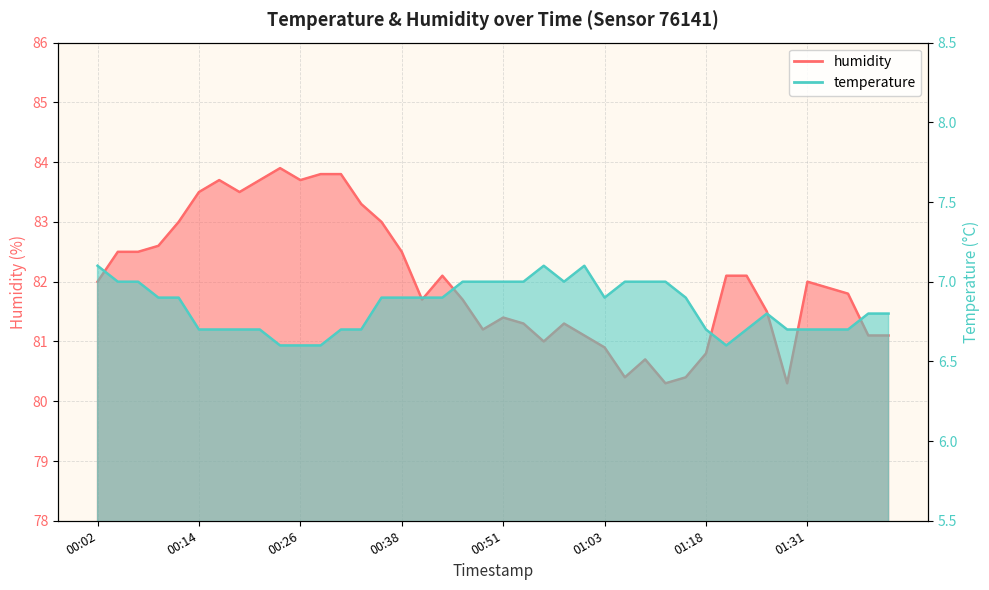

Reading left to right, transcribe all the data shown in this chart.

temperature: 00:02=7.1	00:04=7.0	00:07=7.0	00:09=6.9	00:11=6.9	00:14=6.7	00:16=6.7	00:19=6.7	00:21=6.7	00:24=6.6	00:26=6.6	00:29=6.6	00:31=6.7	00:33=6.7	00:36=6.9	00:38=6.9	00:41=6.9	00:43=6.9	00:46=7.0	00:48=7.0	00:51=7.0	00:53=7.0	00:56=7.1	00:58=7.0	01:01=7.1	01:03=6.9	01:06=7.0	01:08=7.0	01:13=7.0	01:16=6.9	01:18=6.7	01:20=6.6	01:23=6.7	01:26=6.8	01:28=6.7	01:31=6.7	01:33=6.7	01:35=6.7	01:38=6.8	01:40=6.8
humidity: 00:02=82.0	00:04=82.5	00:07=82.5	00:09=82.6	00:11=83.0	00:14=83.5	00:16=83.7	00:19=83.5	00:21=83.7	00:24=83.9	00:26=83.7	00:29=83.8	00:31=83.8	00:33=83.3	00:36=83.0	00:38=82.5	00:41=81.7	00:43=82.1	00:46=81.7	00:48=81.2	00:51=81.4	00:53=81.3	00:56=81.0	00:58=81.3	01:01=81.1	01:03=80.9	01:06=80.4	01:08=80.7	01:13=80.3	01:16=80.4	01:18=80.8	01:20=82.1	01:23=82.1	01:26=81.5	01:28=80.3	01:31=82.0	01:33=81.9	01:35=81.8	01:38=81.1	01:40=81.1